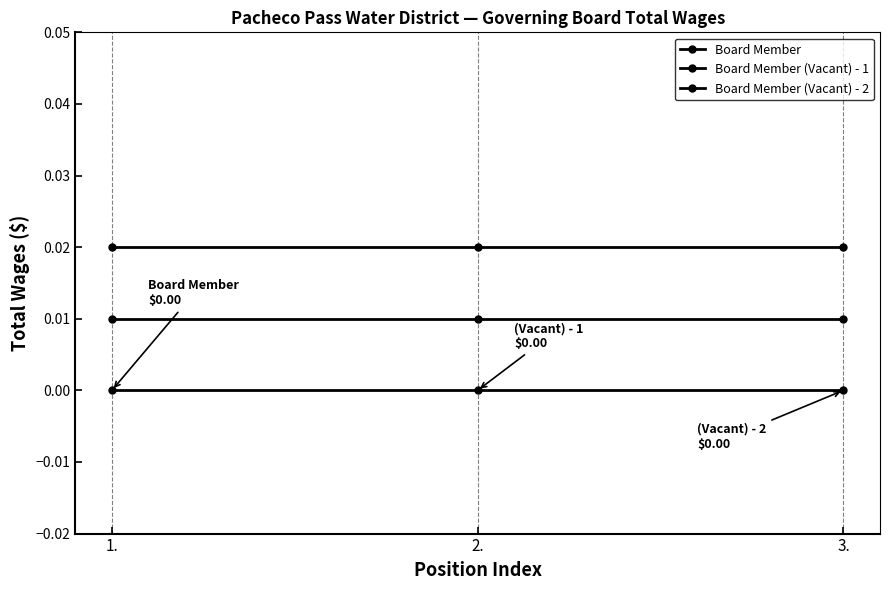

Reading left to right, transcribe all the data shown in this chart.

Board Member: 0.0	0.0	0.0
Board Member (Vacant) - 1: 0.0	0.0	0.0
Board Member (Vacant) - 2: 0.0	0.0	0.0